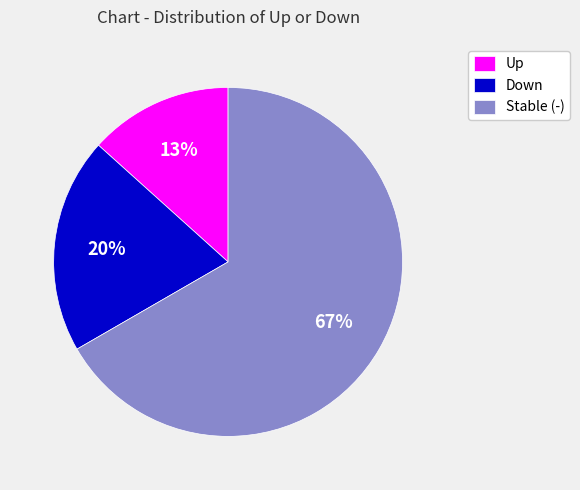

Which has a higher value, Down or Stable (-)?

Stable (-)